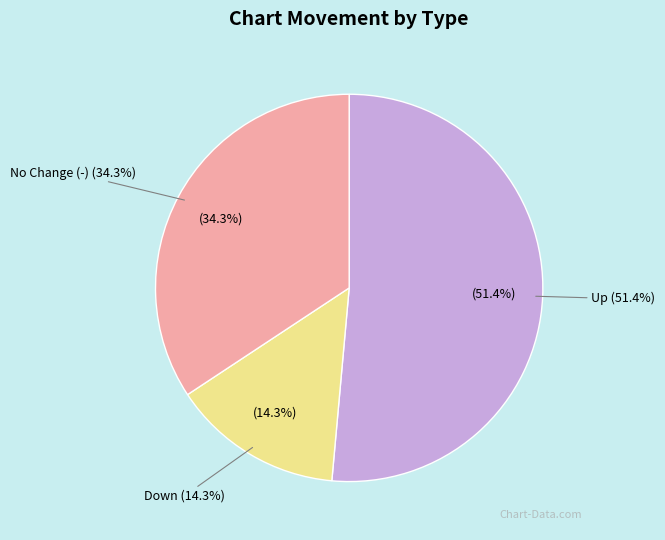

What percentage is the down slice, to the nearest percent?

14%